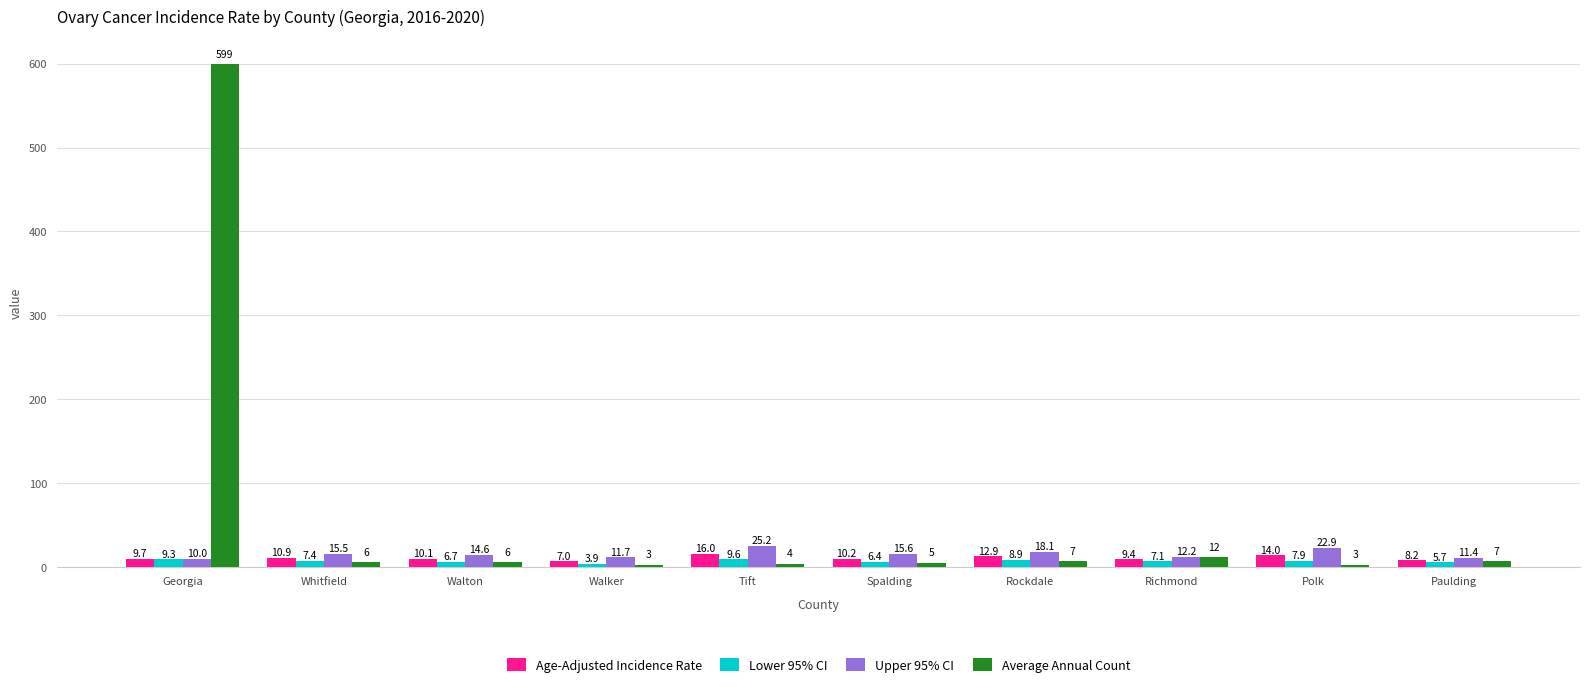

Reading left to right, what are all the values shown in this chart?

Age-Adjusted Incidence Rate: 9.7	10.9	10.1	7.0	16.0	10.2	12.9	9.4	14.0	8.2
Lower 95% CI: 9.3	7.4	6.7	3.9	9.6	6.4	8.9	7.1	7.9	5.7
Upper 95% CI: 10.0	15.5	14.6	11.7	25.2	15.6	18.1	12.2	22.9	11.4
Average Annual Count: 599.0	6.0	6.0	3.0	4.0	5.0	7.0	12.0	3.0	7.0